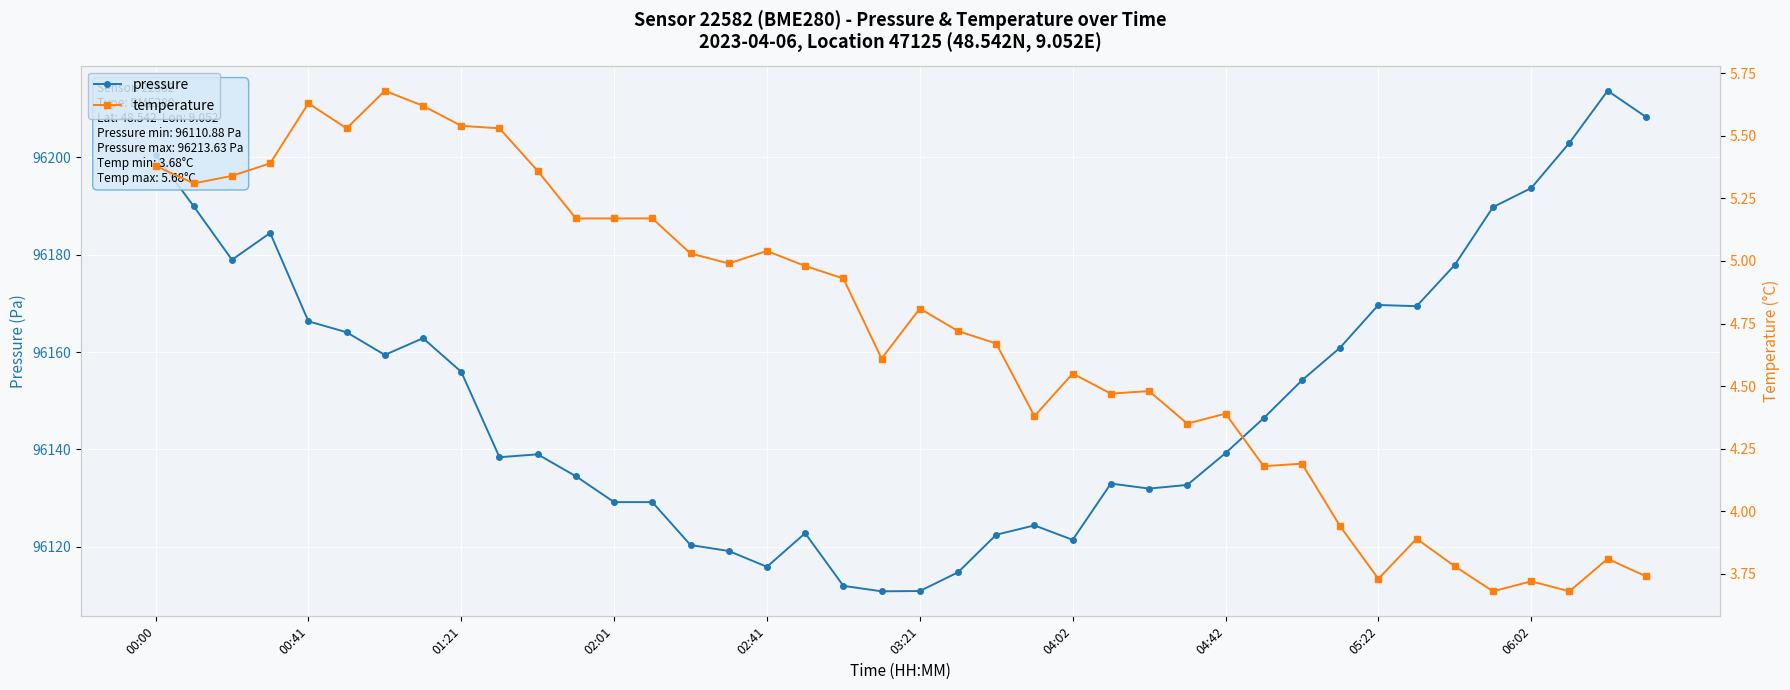

Reading left to right, transcribe all the data shown in this chart.

pressure: 96200.5	96189.9	96178.9	96184.4	96166.3	96164.1	96159.4	96162.8	96155.9	96138.4	96139.0	96134.5	96129.2	96129.2	96120.4	96119.2	96115.9	96122.8	96112.0	96110.9	96110.9	96114.8	96122.5	96124.4	96121.4	96133.0	96132.0	96132.7	96139.2	96146.4	96154.2	96160.9	96169.7	96169.4	96177.9	96189.8	96193.7	96202.9	96213.6	96208.3
temperature: 5.4	5.3	5.3	5.4	5.6	5.5	5.7	5.6	5.5	5.5	5.4	5.2	5.2	5.2	5.0	5.0	5.0	5.0	4.9	4.6	4.8	4.7	4.7	4.4	4.5	4.5	4.5	4.3	4.4	4.2	4.2	3.9	3.7	3.9	3.8	3.7	3.7	3.7	3.8	3.7